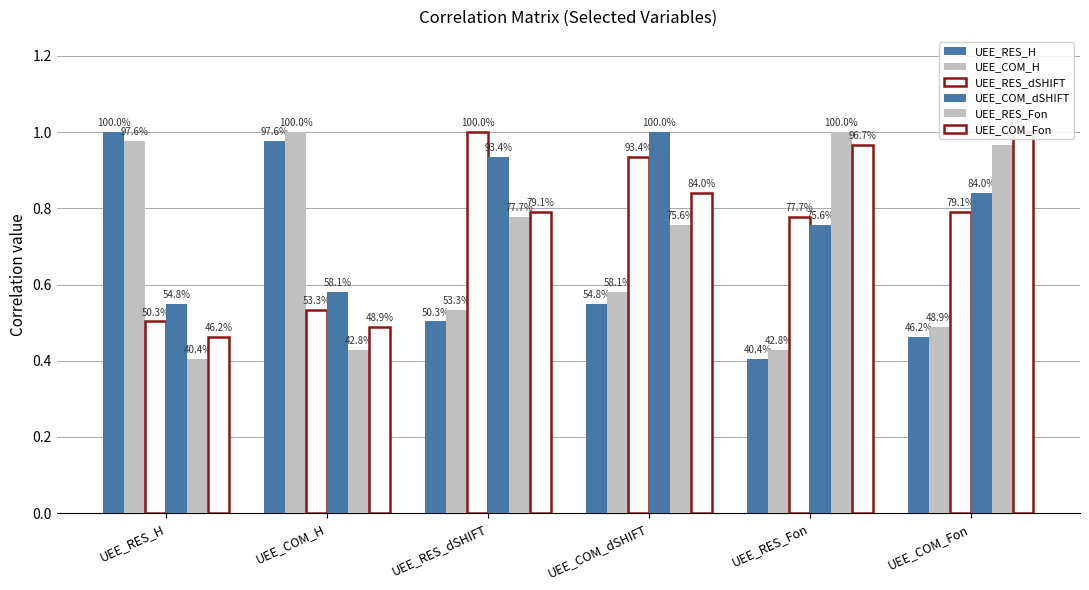

How many groups of bars are there?

6